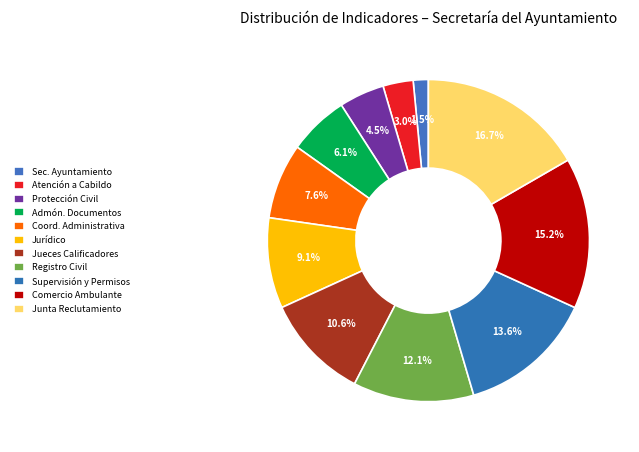

Rank the categories by value from highest to lowest.

Junta Municipal de Reclutamiento, Comercio Ambulante, Supervisión y Permisos, Registro Civil, Jueces Calificadores, Jurídico, Coordinación Administrativa, Administración de Documentos Públicos, Unidad de Protección Civil, Atención a Cabildo, Secretaría del Ayuntamiento